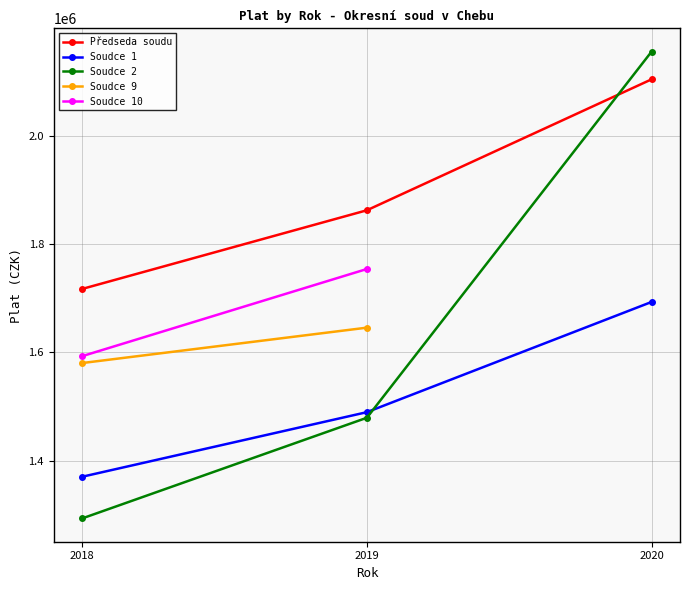

What is the value of the Předseda soudu point at the 3rd from the left?

2104922